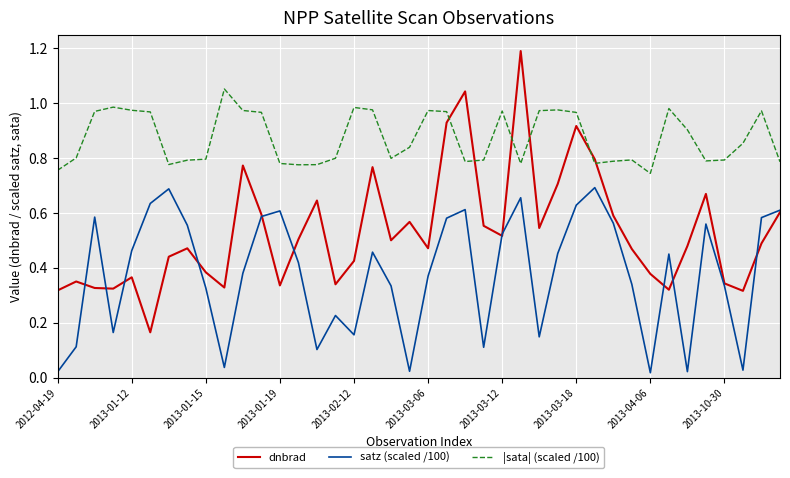

What is the maximum value shown in the chart?

1.2